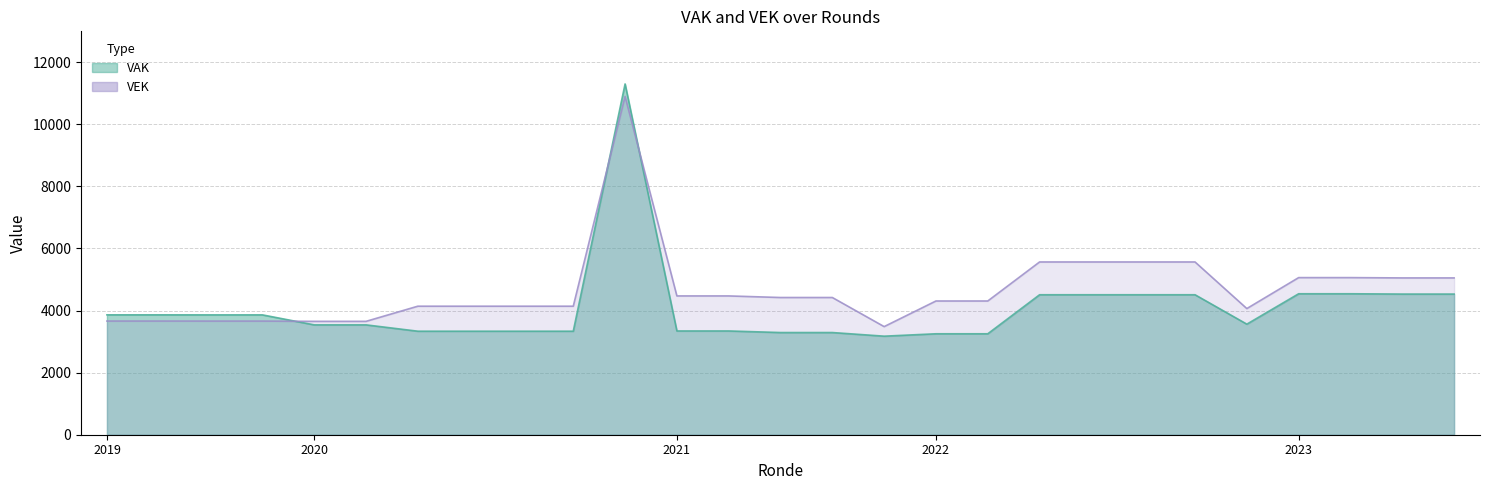

How many interior local valleys does the VAK series have?

2